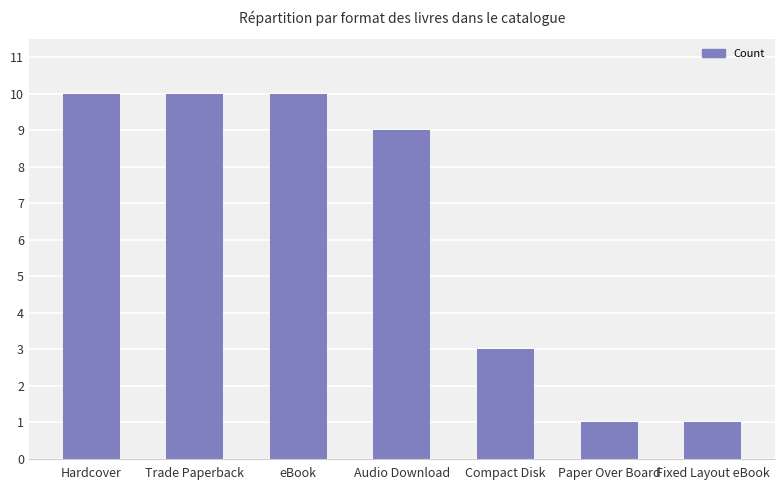

Count the number of data series in this chart.

1